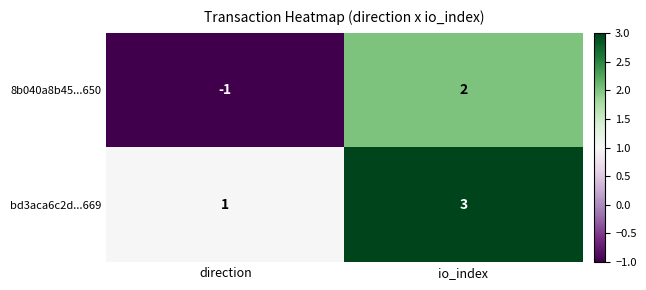

Rank the series by their maximum value, from lowest to highest.

8b040a8b45...650, bd3aca6c2d...669